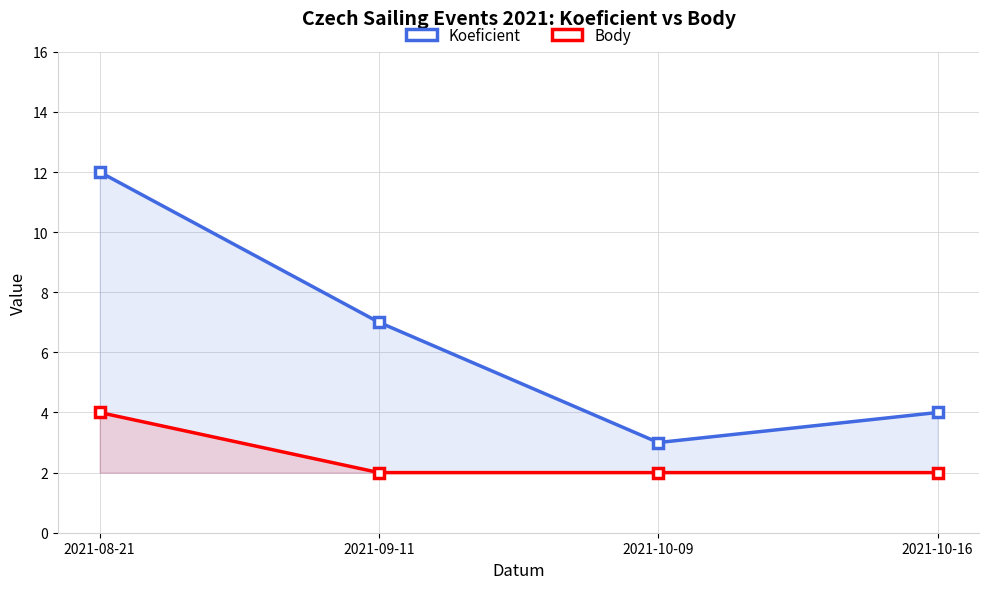

How many lines are shown in the chart?

2